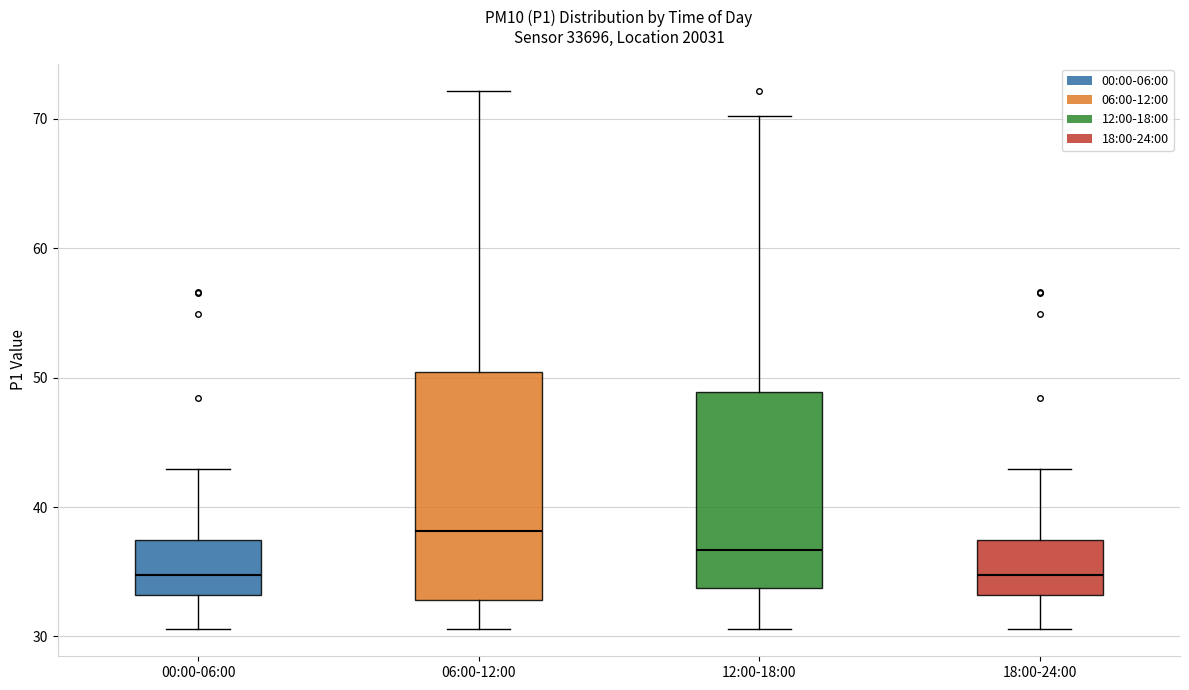

Comparing the boxes themselves (not the whiskers), which one is the tallest?

06:00-12:00